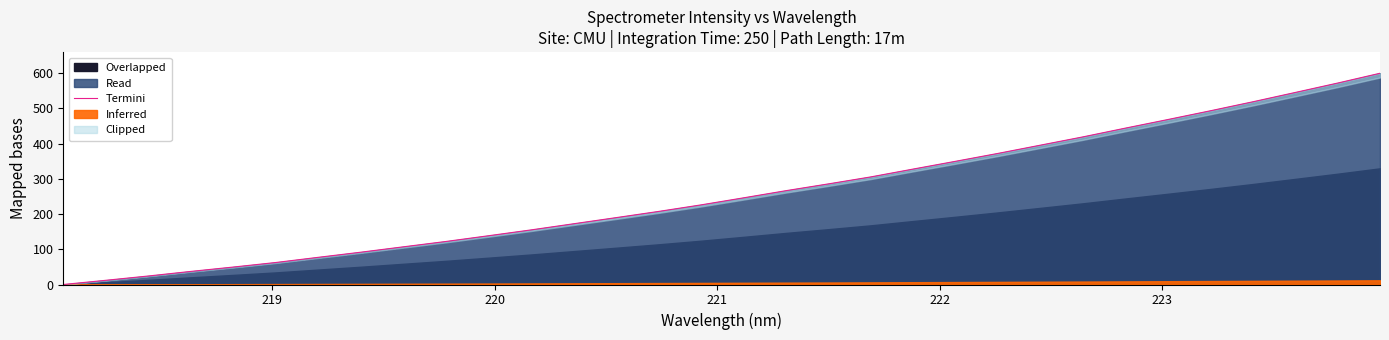

What is the highest value of the Read series?

600.0